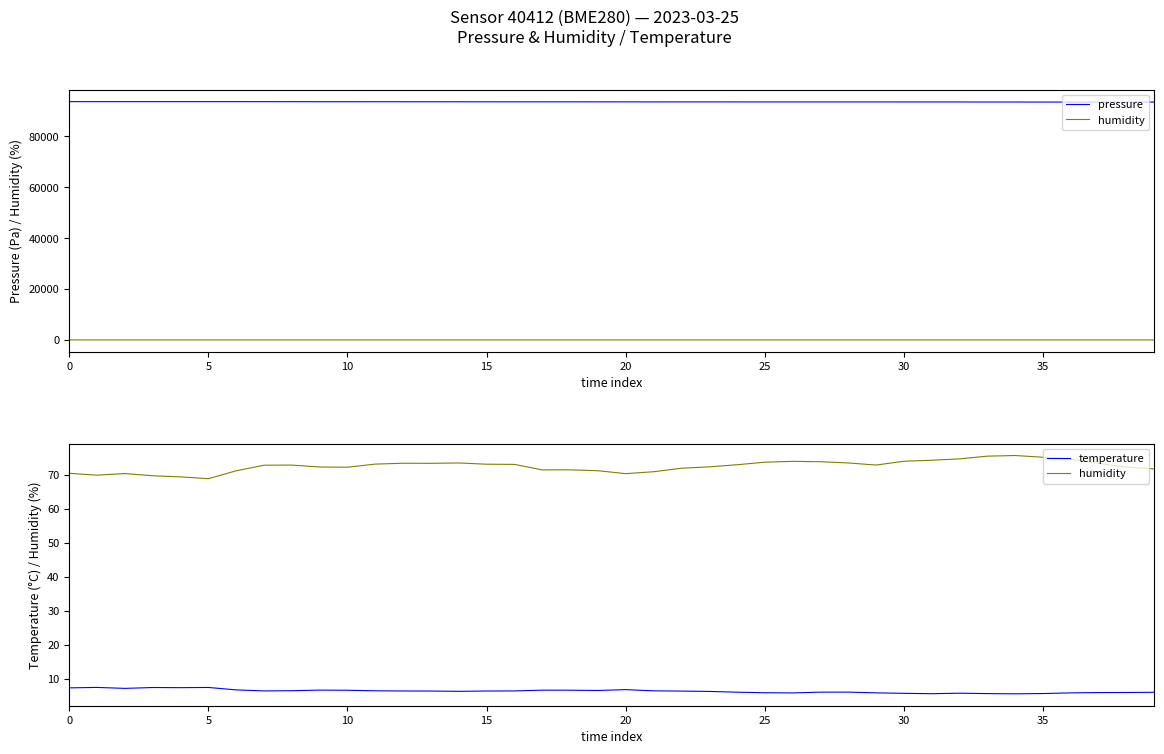

True or false: humidity and temperature cross at least once.

False